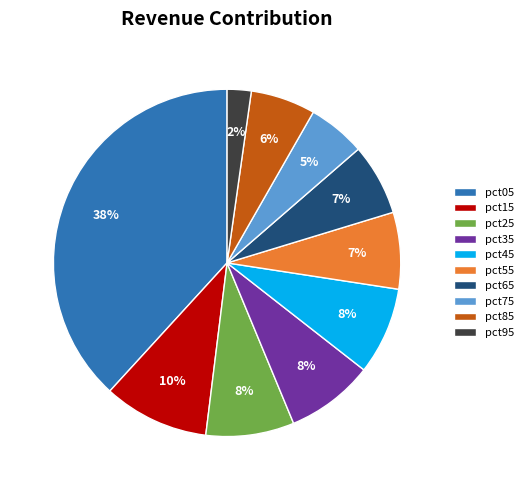

To the nearest percent, what percentage of the pie is pct65?

7%